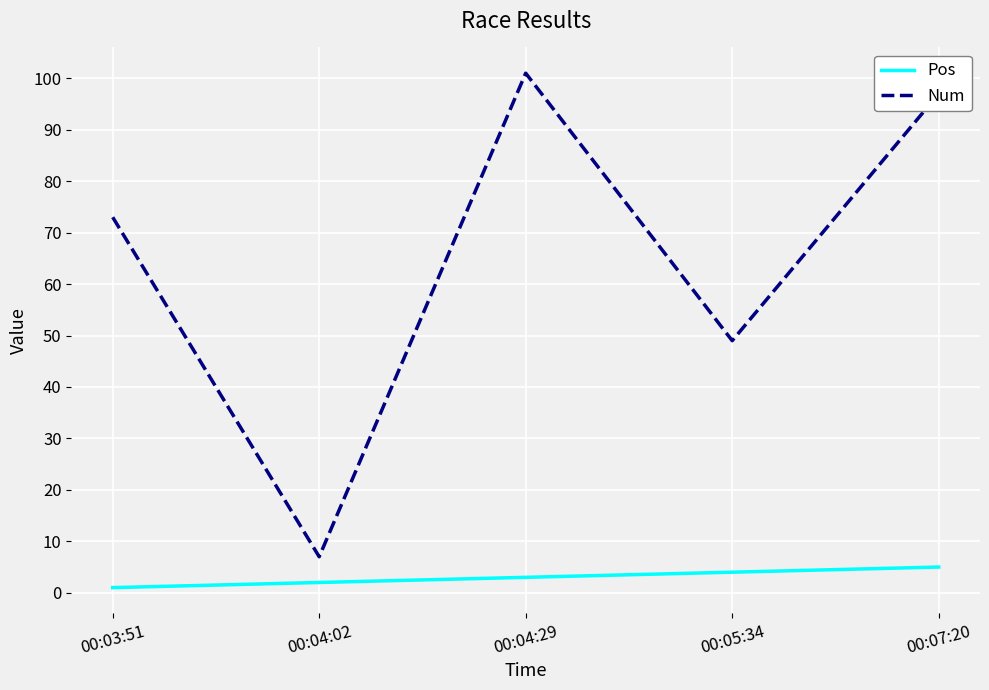

True or false: Pos and Num cross at least once.

False